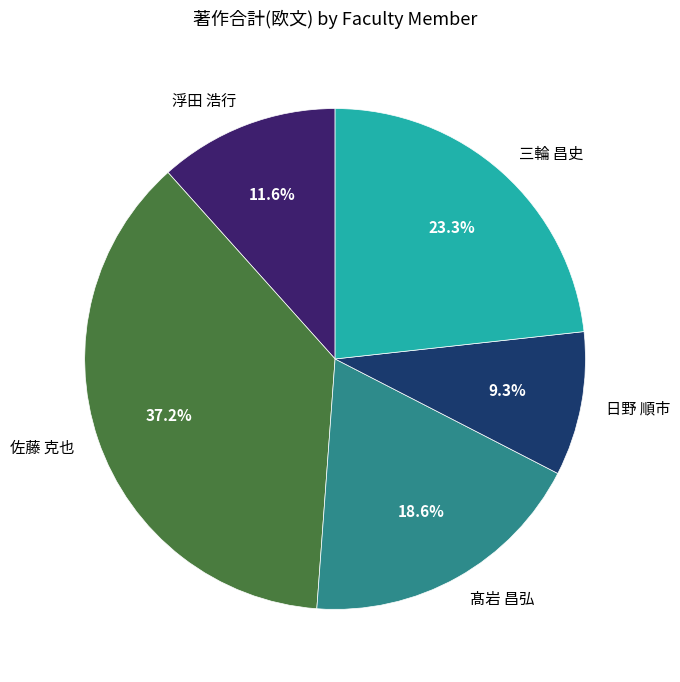

Which slice is the largest?

佐藤 克也